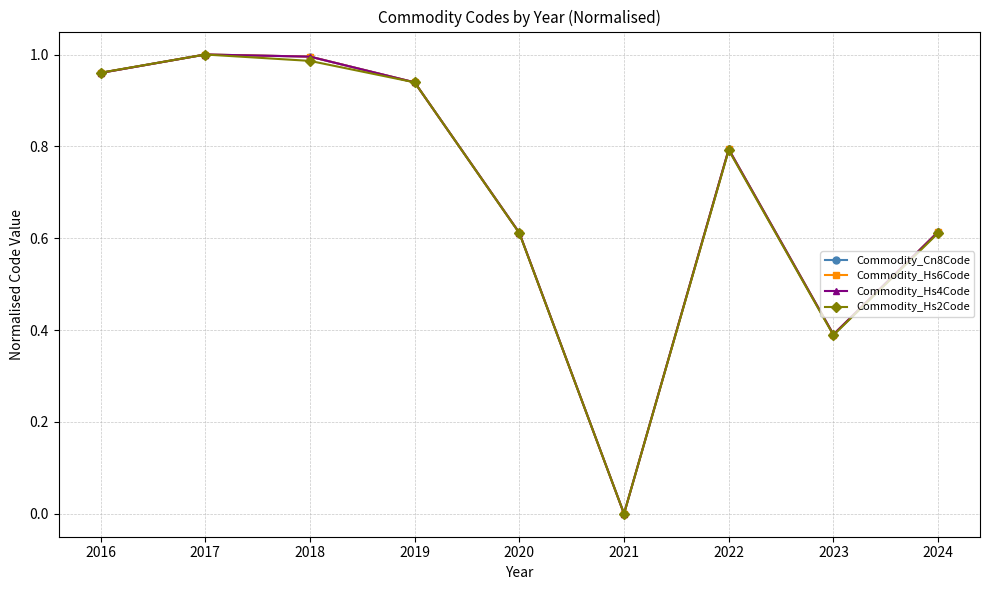

How many values in Commodity_Hs4Code are above zero?

8